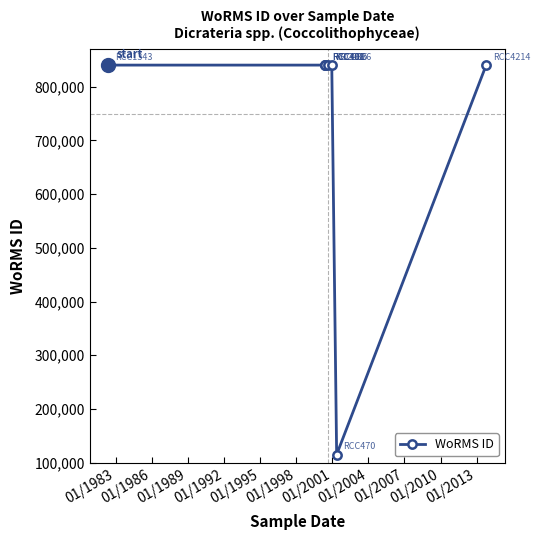

What is the greatest value displayed?

840109